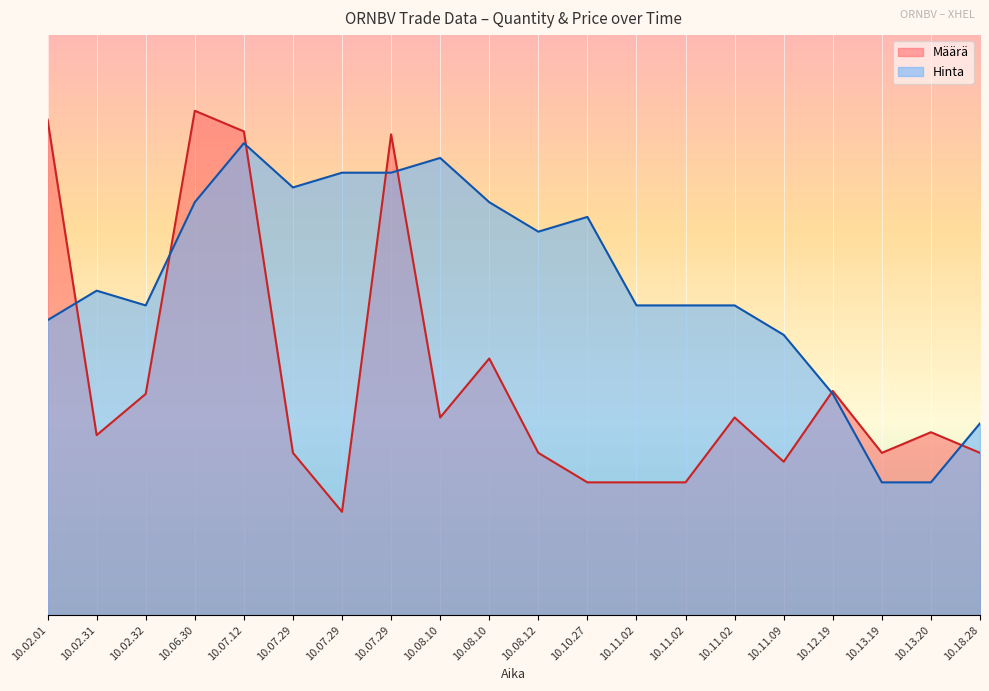

True or false: Määrä has a value of 45.0 at 10.11.02.

True